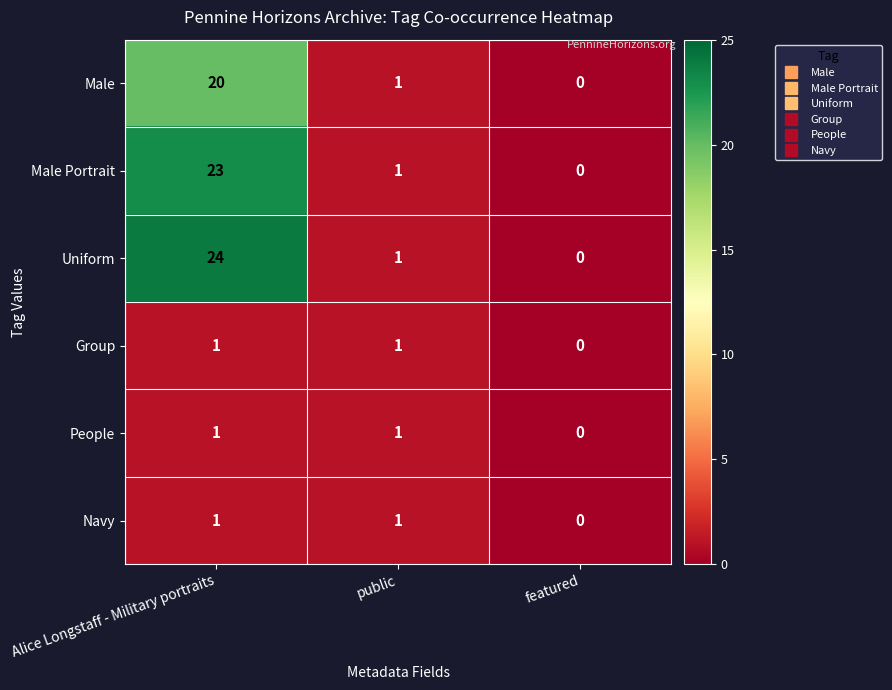

Which series has the largest total across all categories?

Uniform